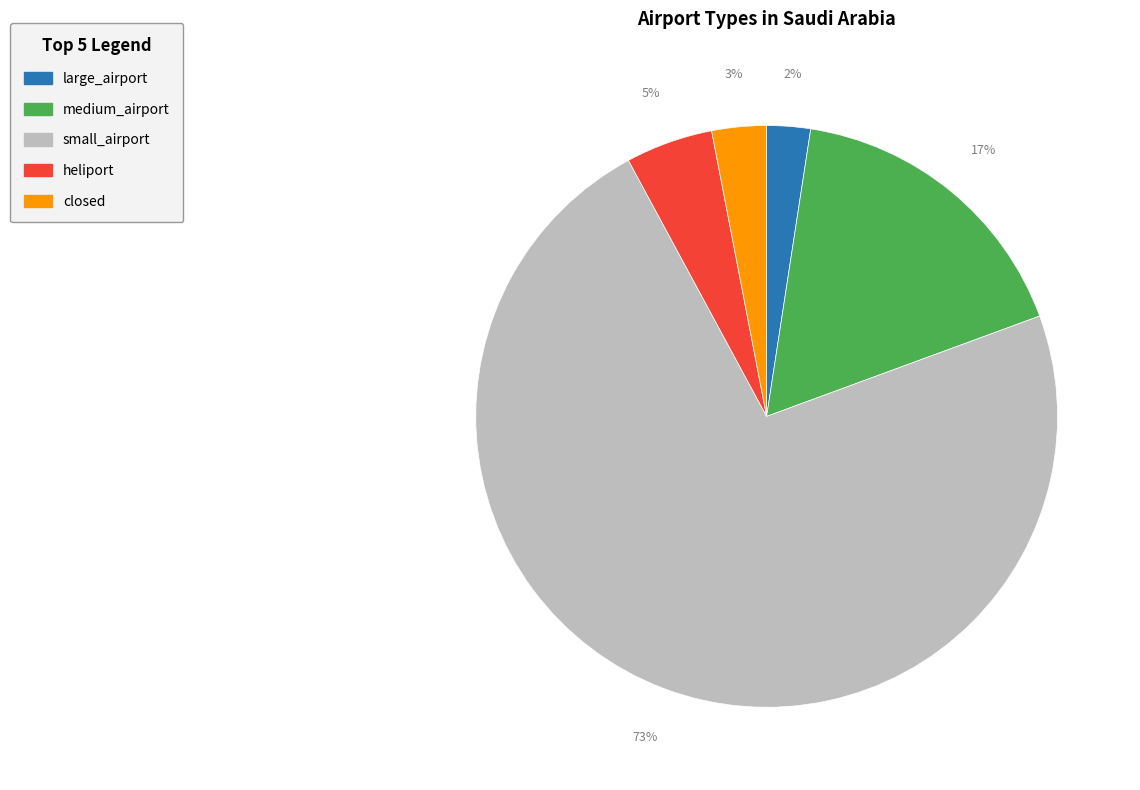

To the nearest percent, what is the combined percentage of small_airport and heliport?

78%